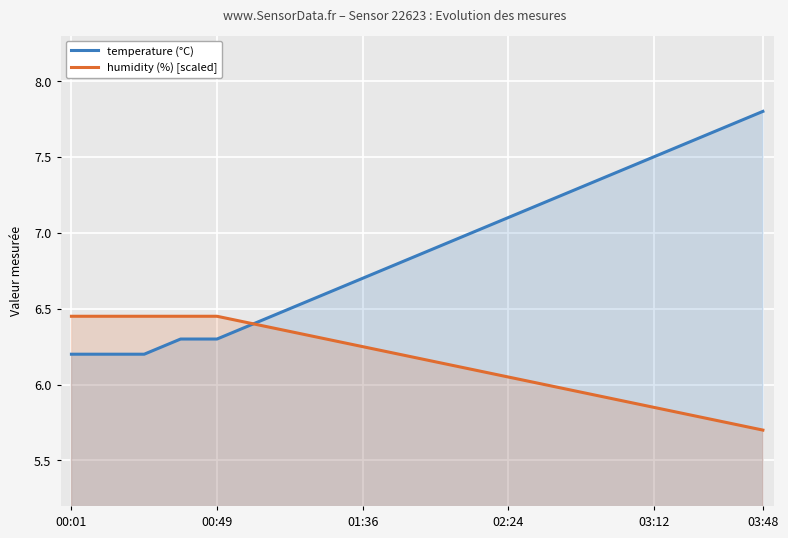

List the series in order of their peak value, lowest first.

humidity (%) [scaled], temperature (°C)